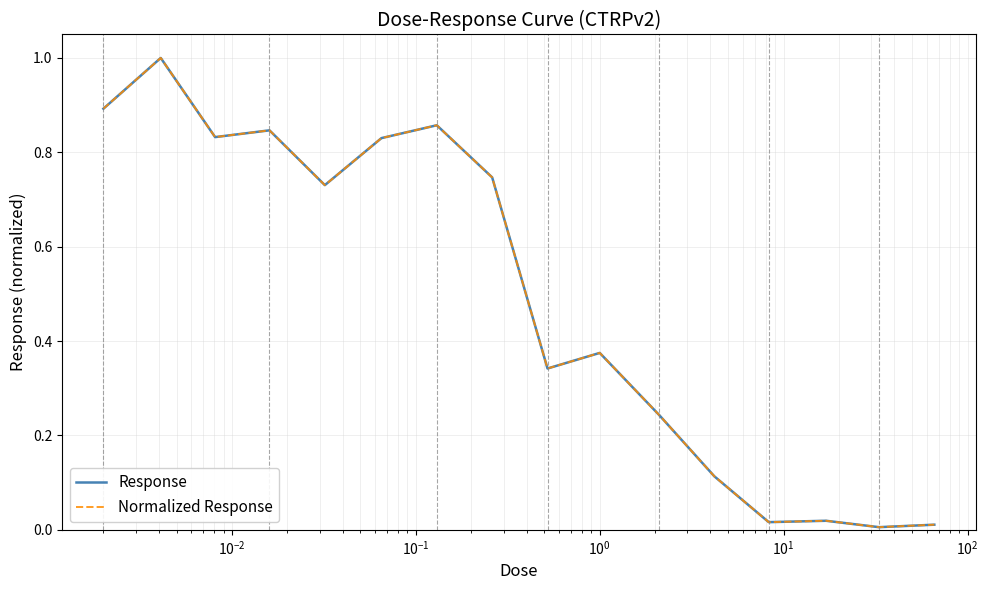

Is this an area chart (filled region under the line)?

No